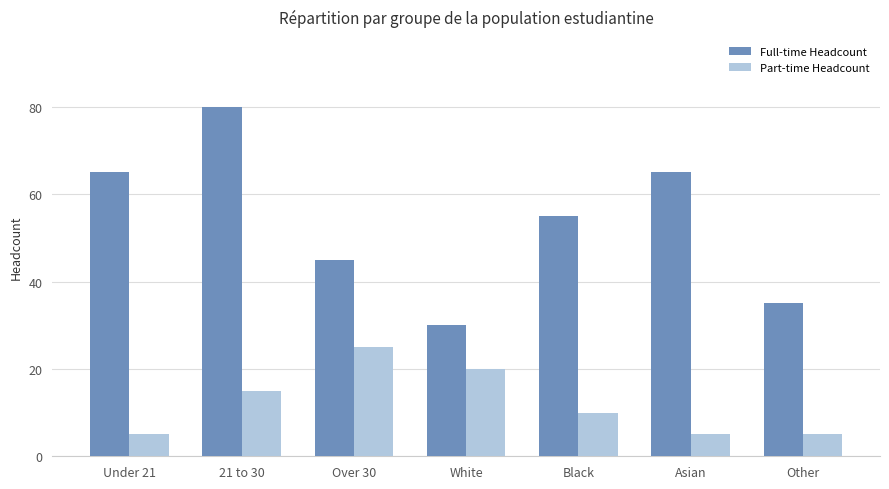

Which series has the largest range (max minus min)?

Full-time Headcount